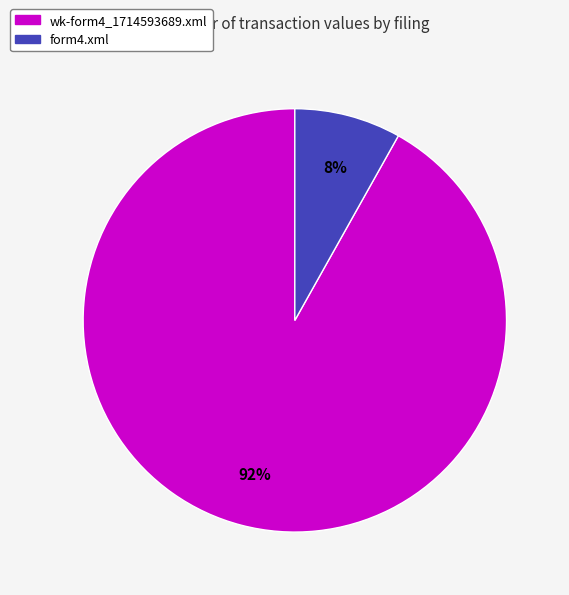

Rank the categories by value from lowest to highest.

form4.xml, wk-form4_1714593689.xml